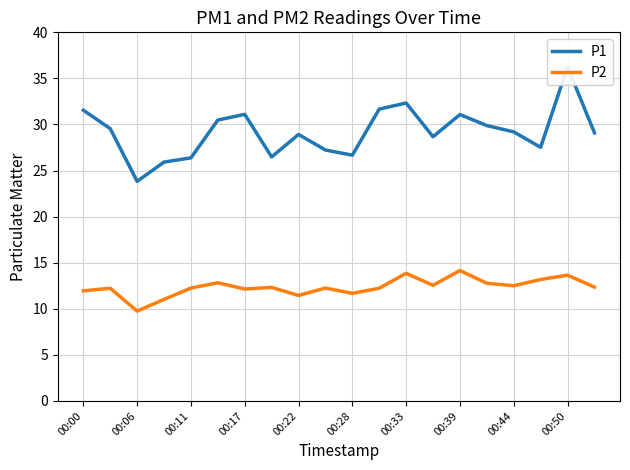

True or false: P2 has a value of 12.2 at 00:11.

True